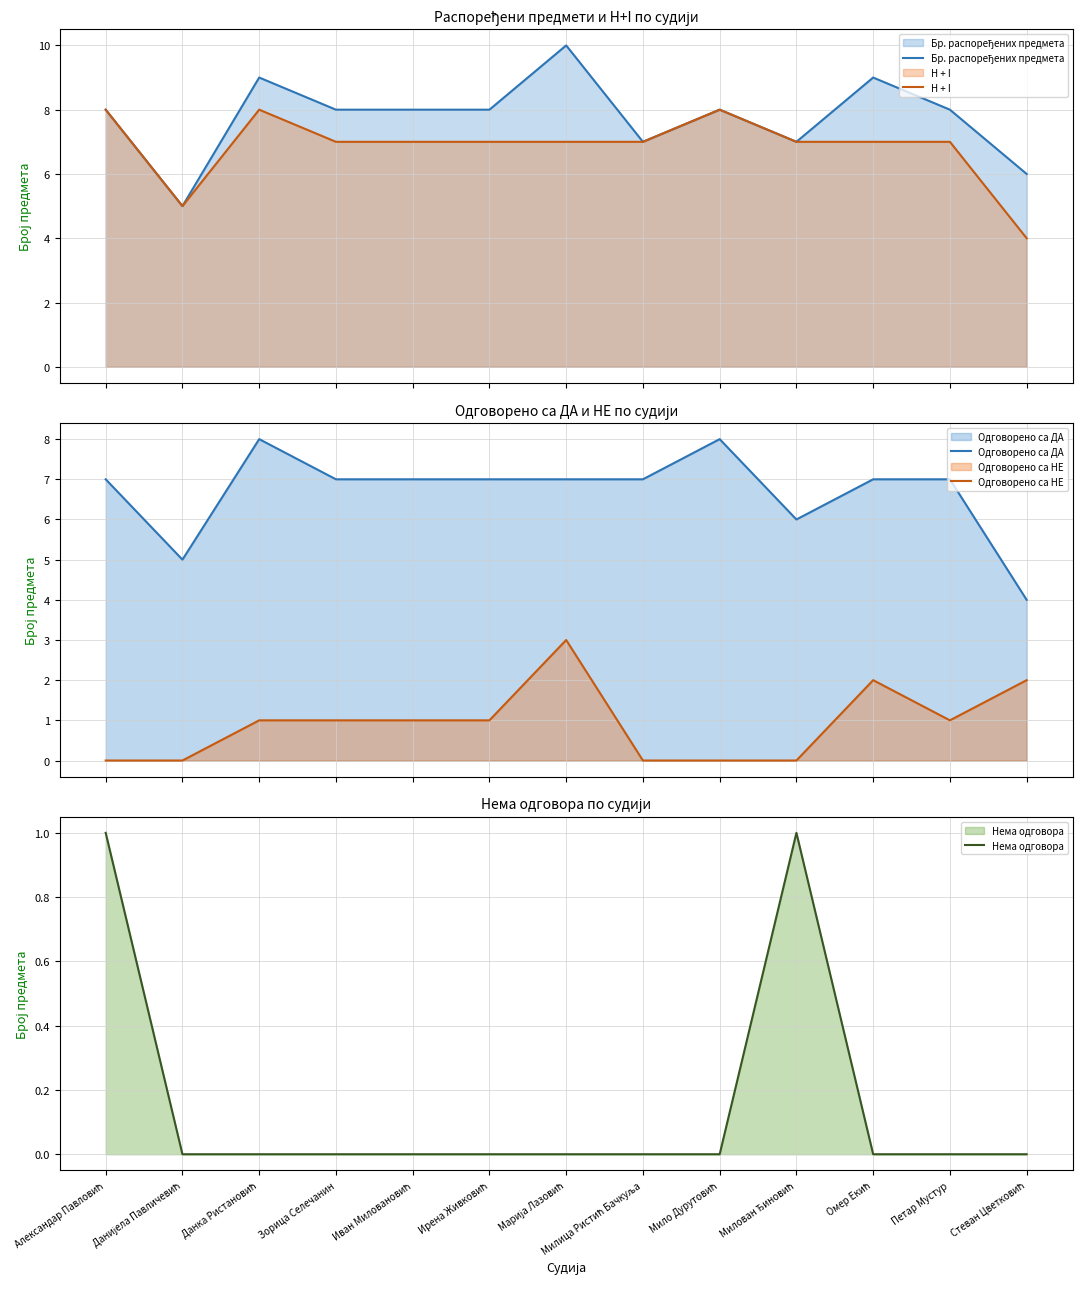

What is the maximum value shown in the chart?

10